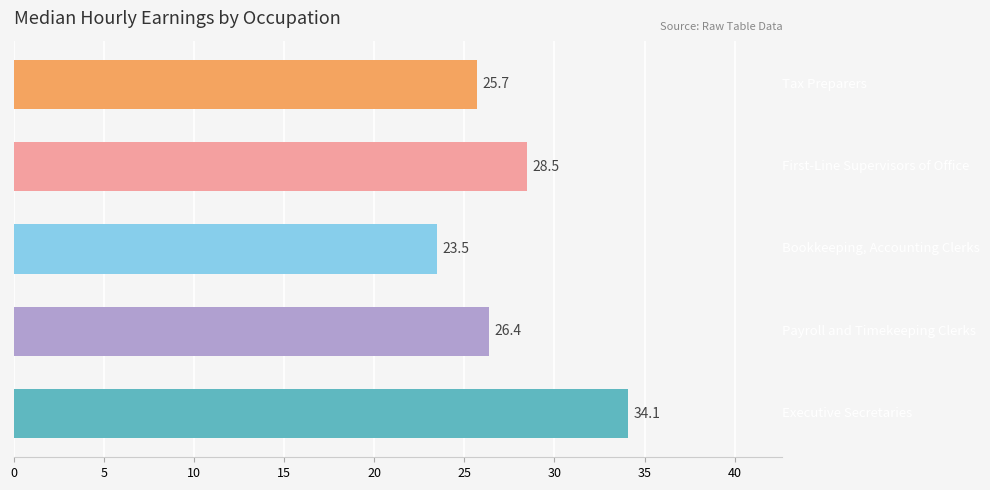

What is the value of the 4th bar from the top?

26.4